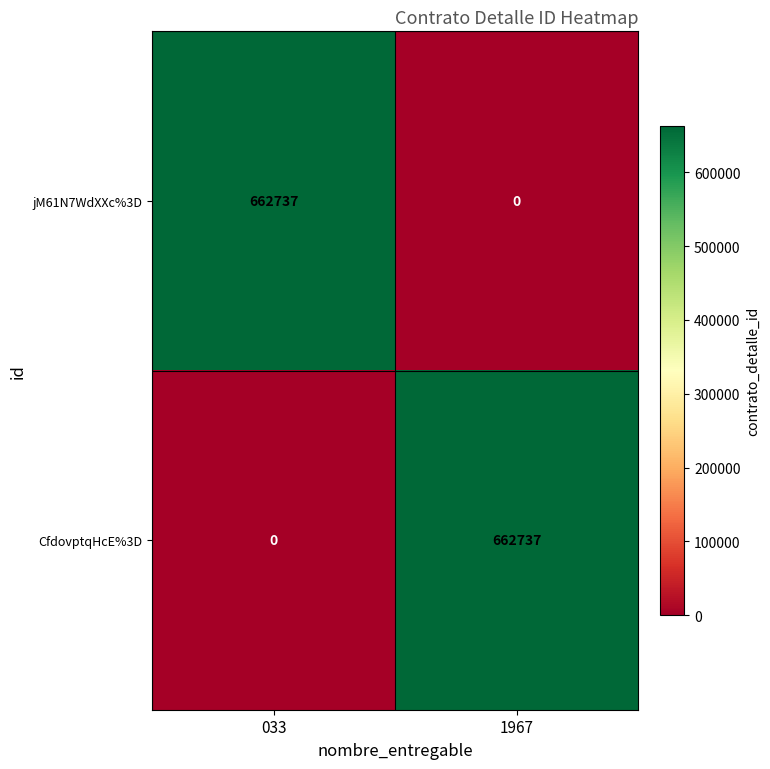

What is the approximate value of CfdovptqHcE%3D at 1967?

662737